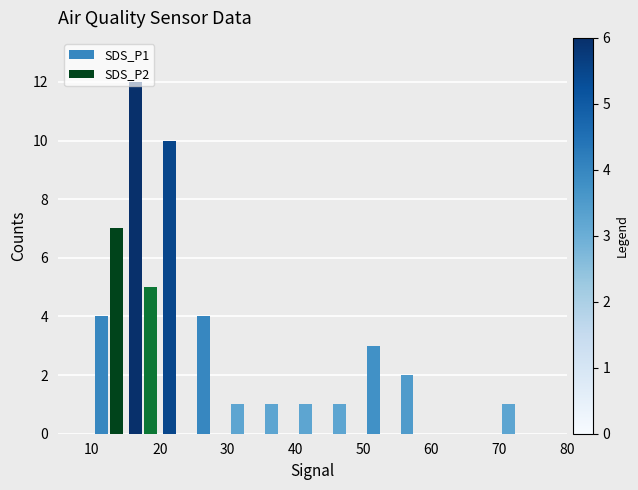

Which series has the largest total across all categories?

SDS_P1